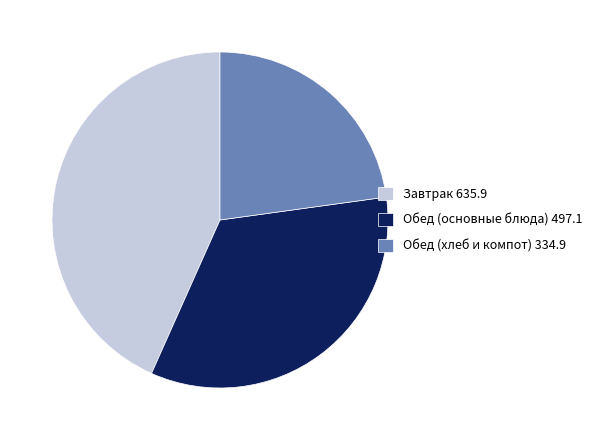

What is the largest slice in the pie chart?

Завтрак 635.9